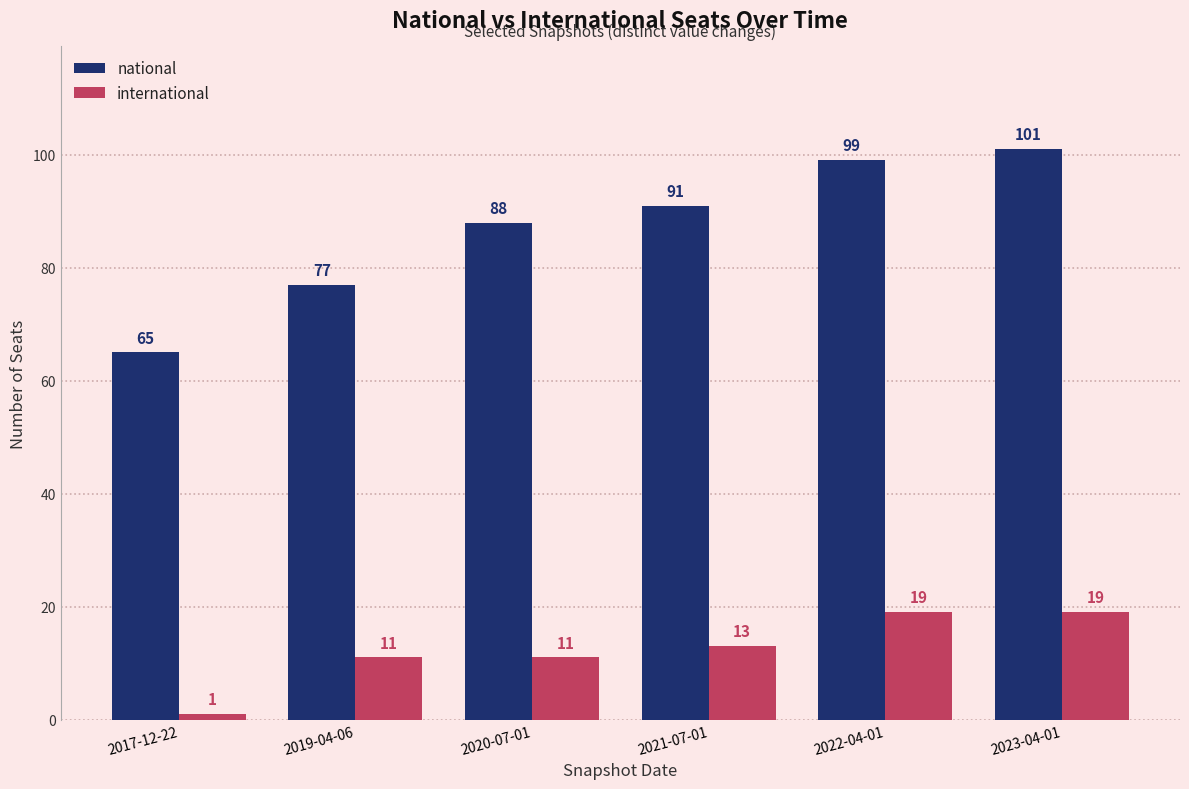

What is the difference between the maximum and minimum values in the international series?

18